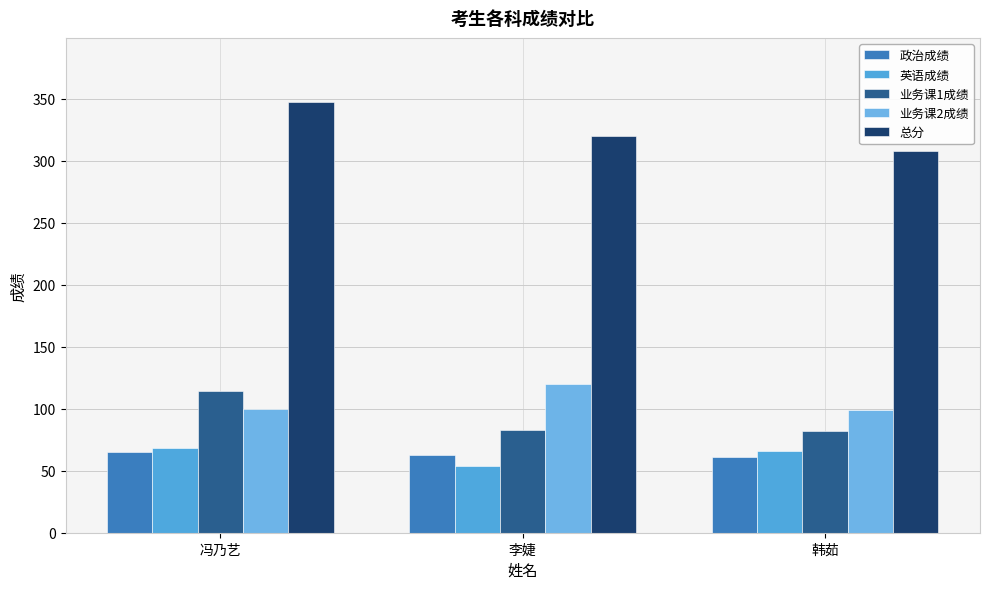

Reading left to right, list all the values displayed in this chart.

政治成绩: 65	63	61
英语成绩: 68	54	66
业务课1成绩: 114	83	82
业务课2成绩: 100	120	99
总分: 347	320	308